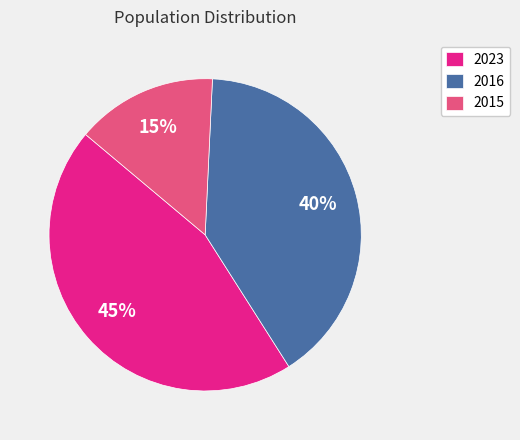

Count the number of slices in the pie.

3